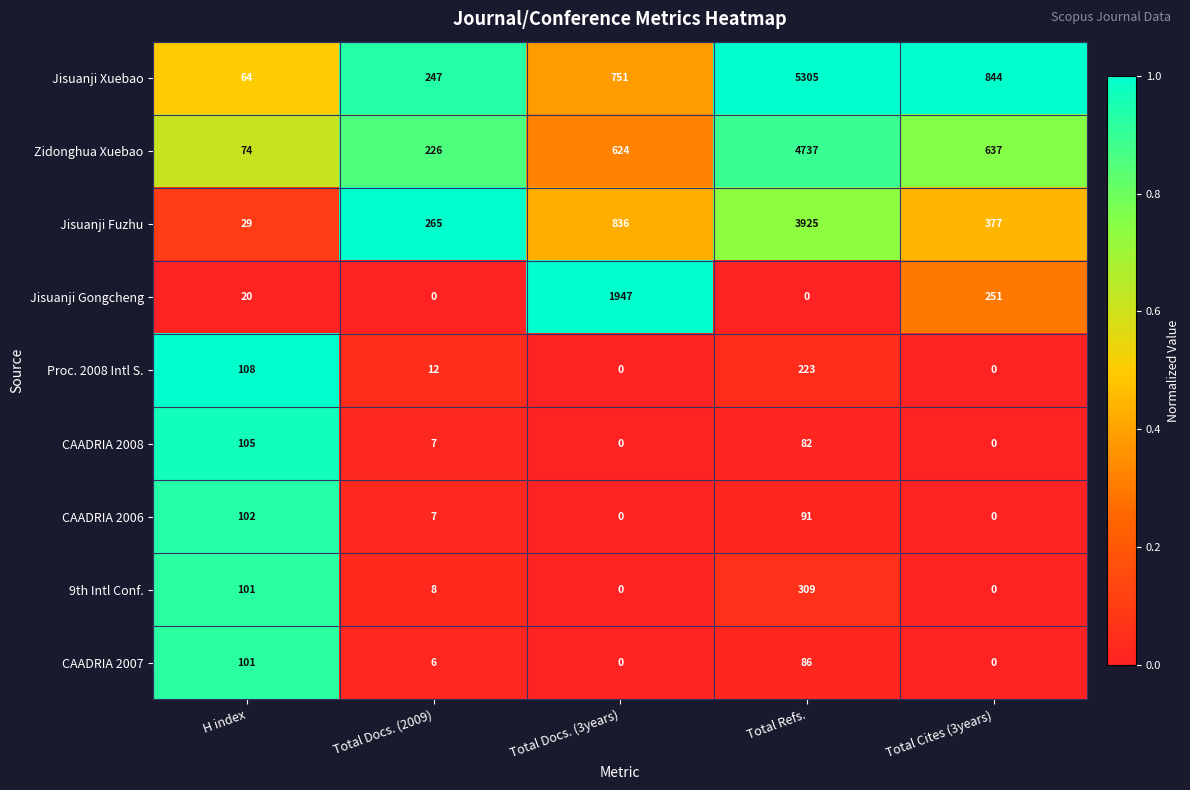

Which series has the largest total across all categories?

Jisuanji Xuebao